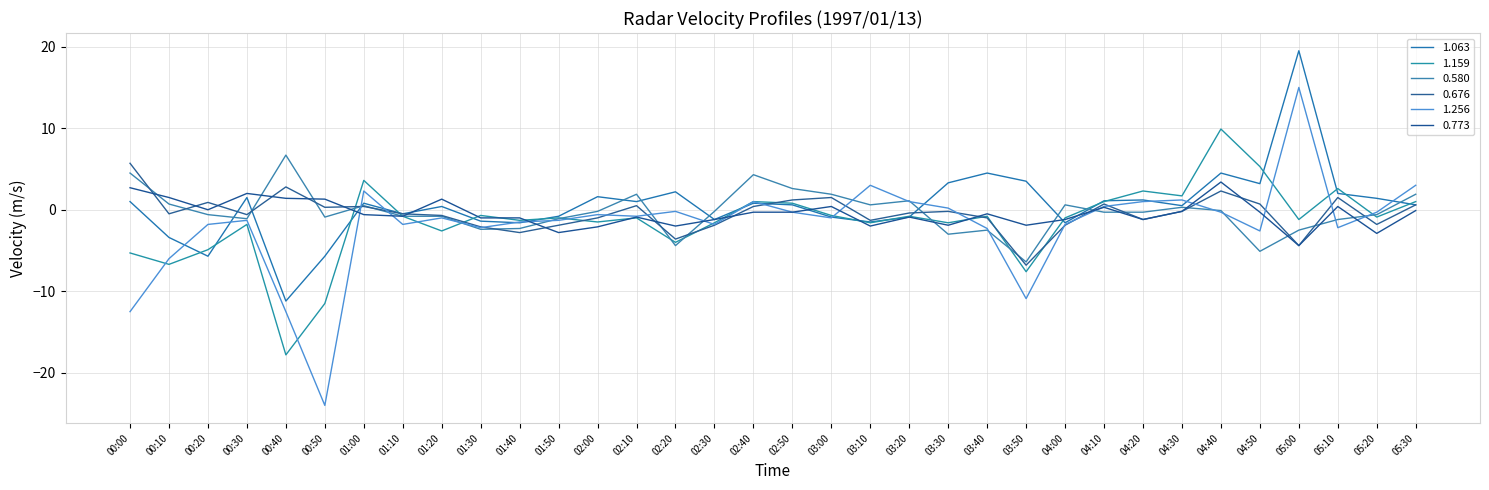

Reading left to right, list all the values displayed in this chart.

1.063: 1.0	-3.4	-5.7	1.5	-11.2	-5.7	0.8	-0.5	0.4	-1.4	-1.6	-0.8	1.6	1.0	2.2	-1.2	0.8	0.6	-0.9	-1.5	-0.9	3.3	4.5	3.5	-1.6	1.1	1.2	0.5	4.5	3.2	19.5	2.0	1.4	0.6
1.159: -5.3	-6.7	-4.9	-1.8	-17.8	-11.5	3.6	-0.8	-2.6	-0.7	-1.3	-1.0	-1.5	-1.0	-4.0	-1.6	1.0	0.8	-0.7	-1.6	-0.8	-1.6	-0.8	-7.6	-1.0	1.0	2.3	1.7	9.9	5.3	-1.2	2.6	-0.9	1.0
0.580: 4.5	0.7	-0.6	-1.1	6.7	-0.9	0.5	-0.8	-0.8	-2.4	-2.3	-1.1	-0.2	1.9	-4.4	-0.2	4.3	2.6	1.9	0.6	1.1	-3.0	-2.5	-6.4	0.6	-0.3	-0.3	0.3	-0.1	-5.1	-2.5	-1.2	-0.6	1.9
0.676: 5.7	-0.5	0.9	-0.6	2.8	0.3	0.4	-0.5	-0.7	-2.1	-2.8	-1.9	-1.0	0.5	-3.6	-1.9	0.4	1.2	1.5	-1.3	-0.4	-0.2	-1.0	-6.8	-1.9	0.7	-1.2	-0.2	2.3	0.7	-4.4	1.5	-1.8	0.6
1.256: -12.5	-6.0	-1.8	-1.3	-12.5	-24.0	2.3	-1.8	-1.0	-2.2	-1.5	-1.3	-0.6	-0.8	-0.2	-1.8	1.0	-0.3	-1.0	3.0	1.0	0.2	-2.3	-10.9	-1.8	0.4	1.0	1.2	-0.3	-2.6	15.0	-2.2	-0.3	3.0
0.773: 2.7	1.5	-0.0	2.0	1.4	1.3	-0.6	-0.8	1.3	-1.0	-1.0	-2.8	-2.1	-0.9	-2.0	-1.2	-0.3	-0.3	0.4	-2.0	-0.9	-1.9	-0.5	-1.9	-1.2	0.3	-1.2	-0.2	3.4	-0.3	-4.4	0.4	-2.9	-0.1